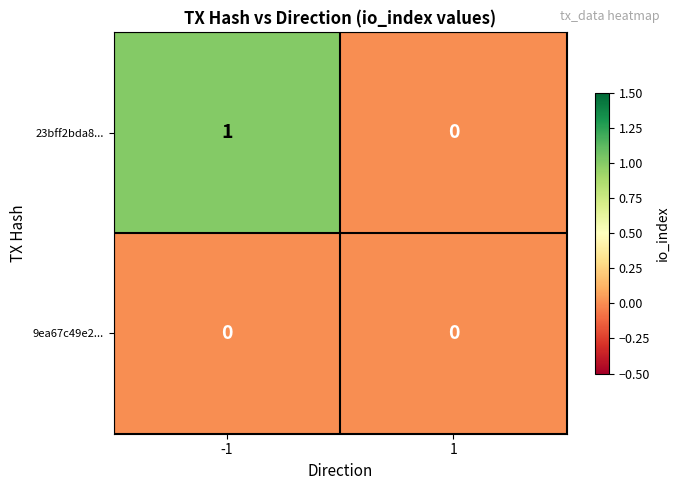

Reading left to right, transcribe all the data shown in this chart.

23bff2bda8...: 1	0
9ea67c49e2...: 0	0